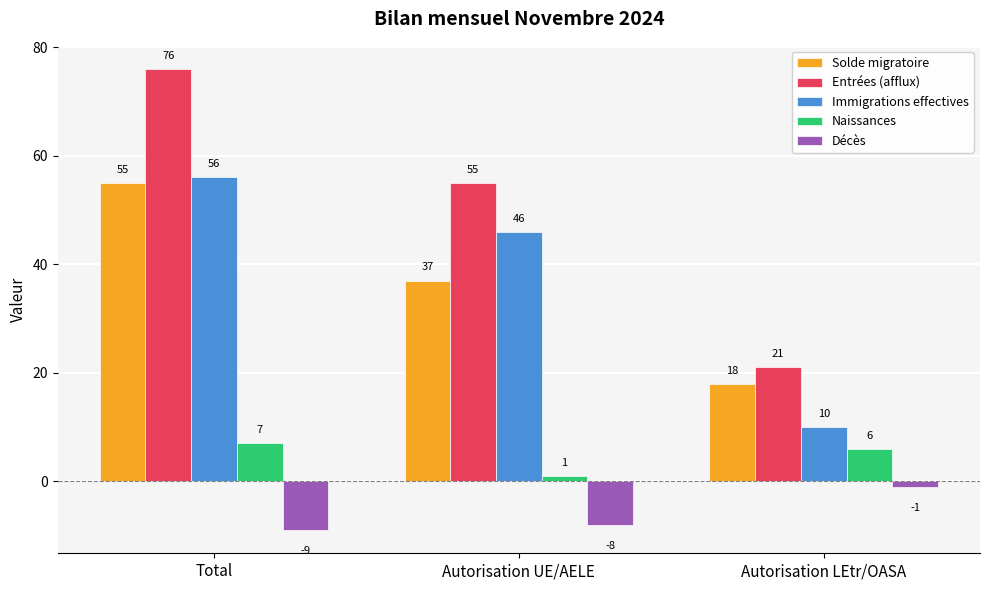

What is the value of the Entrées (afflux) bar at the 2nd from the left?

55